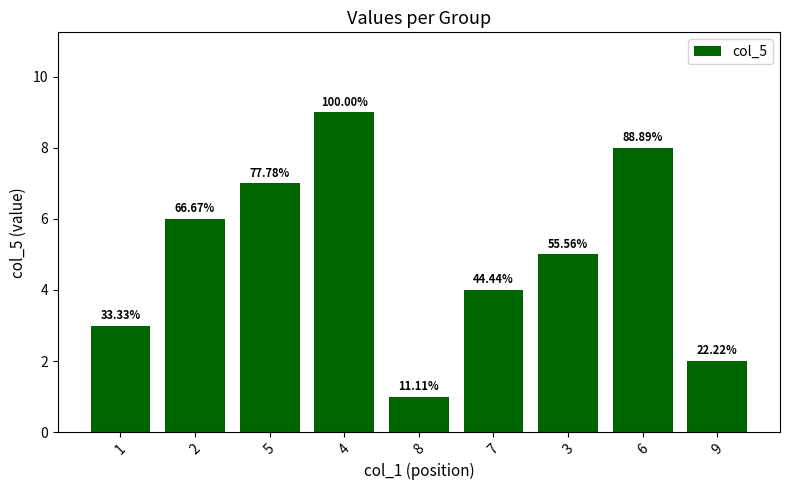

Rank the categories by value from highest to lowest.

4, 6, 5, 2, 3, 7, 1, 9, 8